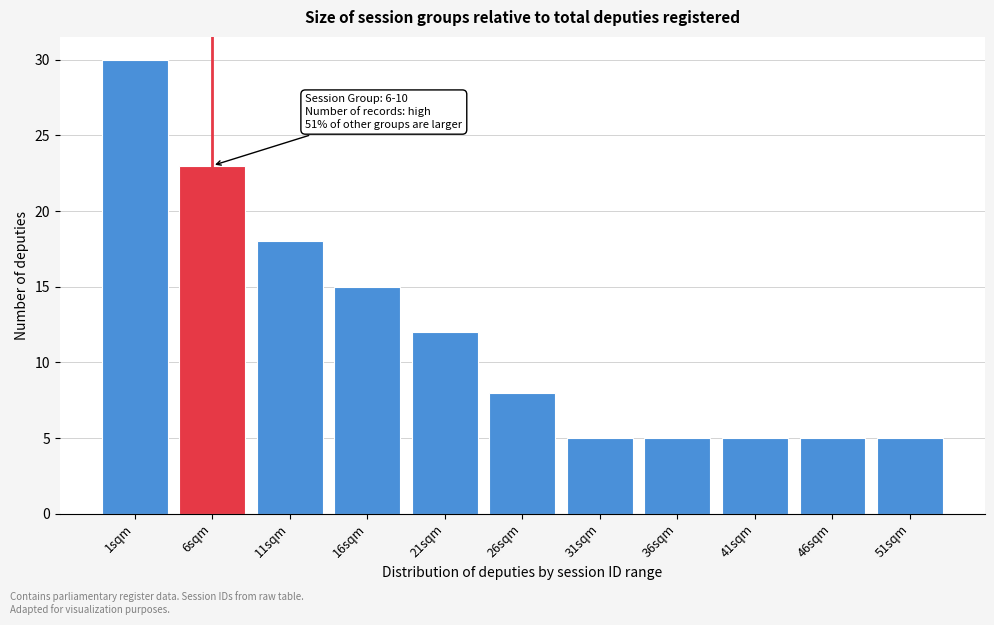

Reading left to right, what are all the values shown in this chart?

1sqm=30	6sqm=23	11sqm=18	16sqm=15	21sqm=12	26sqm=8	31sqm=5	36sqm=5	41sqm=5	46sqm=5	51sqm=5